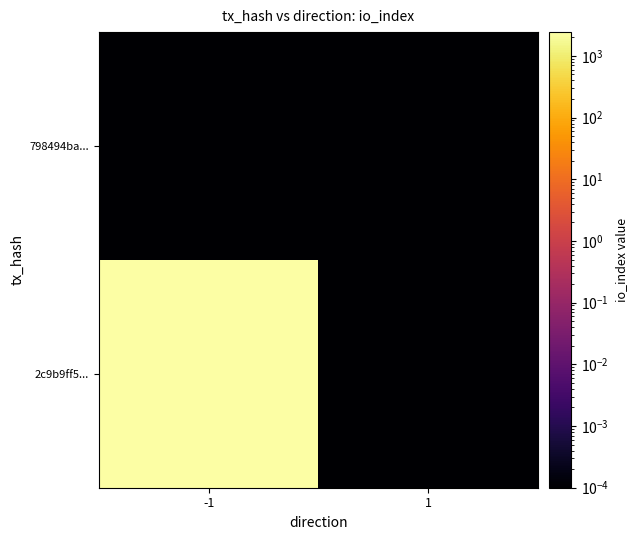

List the series in order of their overall mean, lowest first.

798494ba..., 2c9b9ff5...